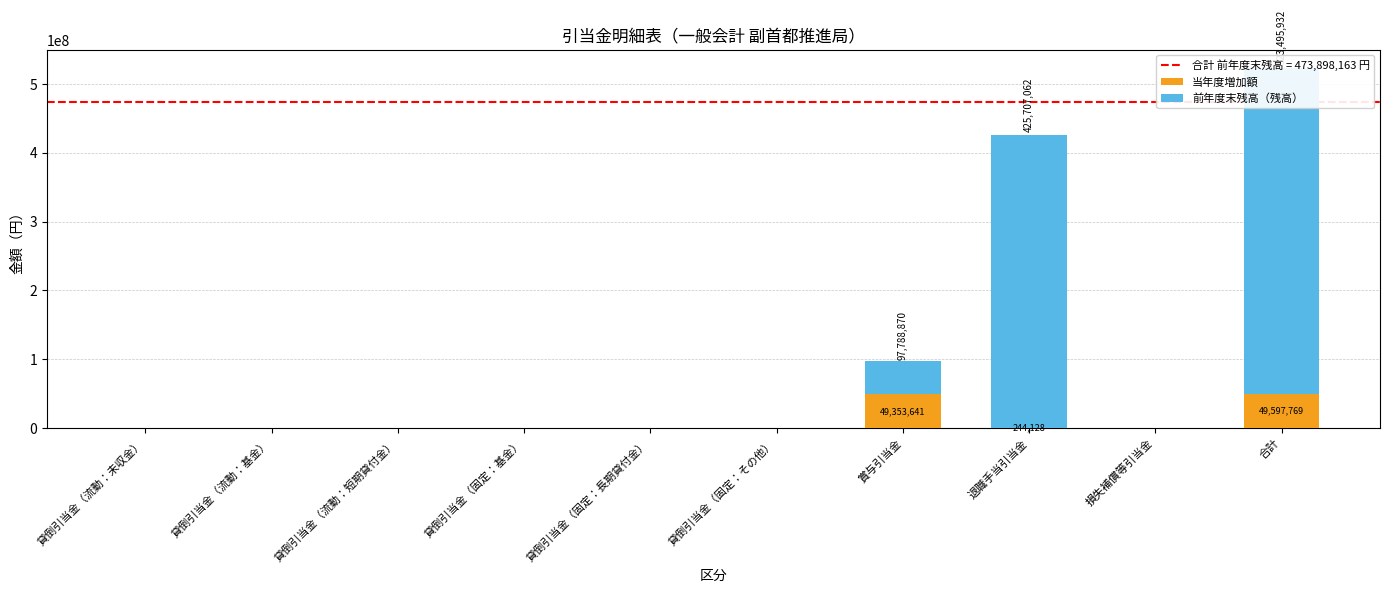

Reading left to right, extract all data points from this chart.

当年度増加額: 貸倒引当金（流動：未収金）=0	貸倒引当金（流動：基金）=0	貸倒引当金（流動：短期貸付金）=0	貸倒引当金（固定：基金）=0	貸倒引当金（固定：長期貸付金）=0	貸倒引当金（固定：その他）=0	賞与引当金=49353641	退職手当引当金=244128	損失補償等引当金=0	合計=49597769
前年度末残高（残高）: 貸倒引当金（流動：未収金）=0	貸倒引当金（流動：基金）=0	貸倒引当金（流動：短期貸付金）=0	貸倒引当金（固定：基金）=0	貸倒引当金（固定：長期貸付金）=0	貸倒引当金（固定：その他）=0	賞与引当金=48435229	退職手当引当金=425462934	損失補償等引当金=0	合計=473898163